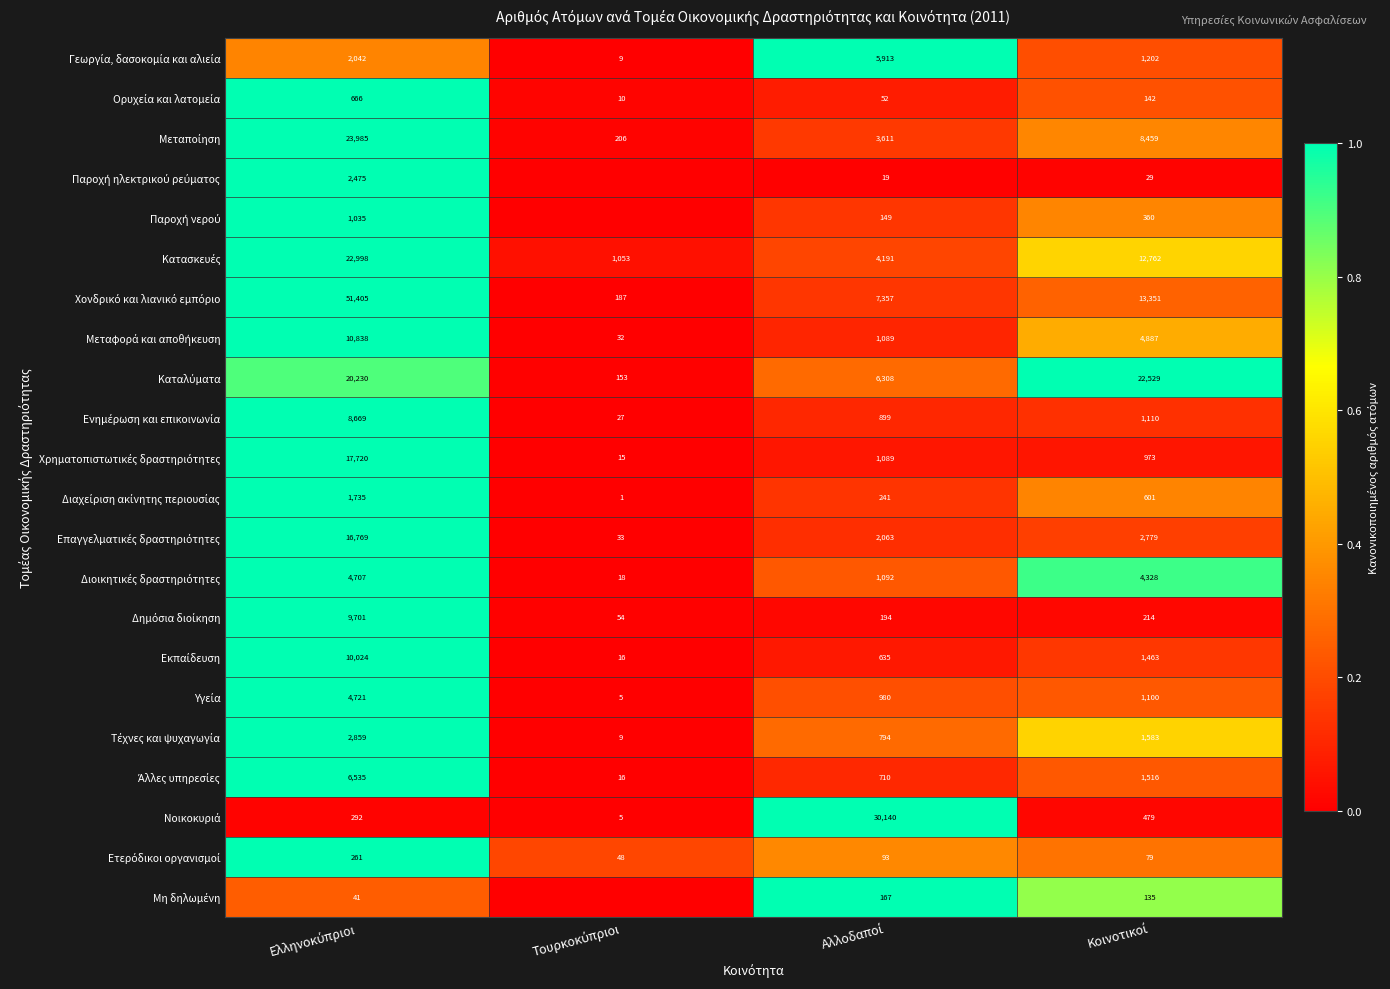

True or false: Μη δηλωμένη has a value of 0.8 at Κοινοτικοί.

True